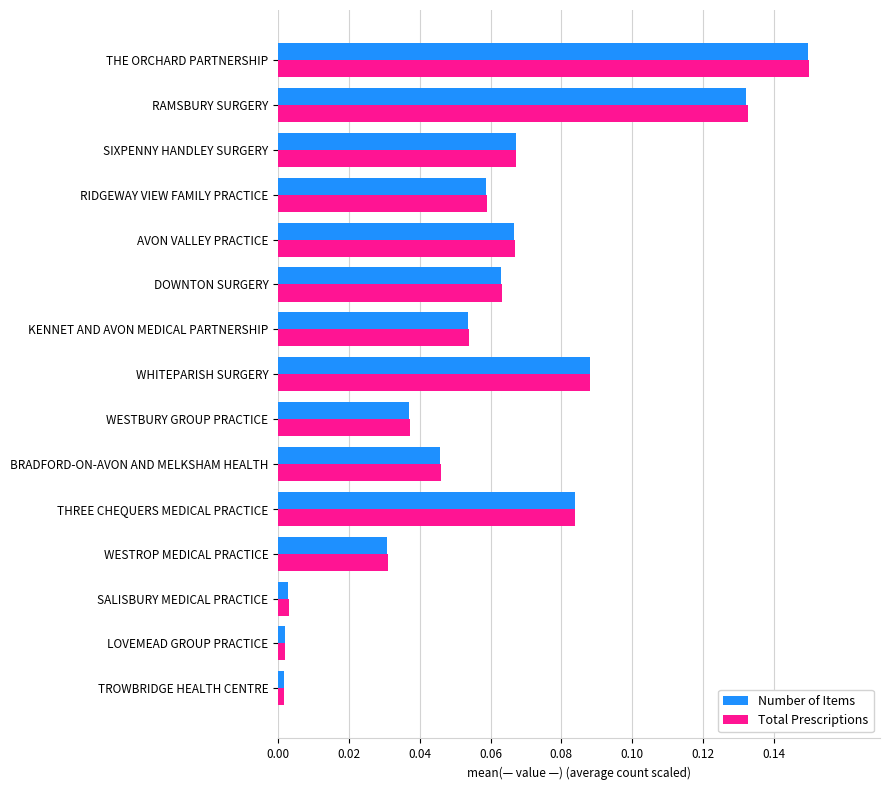

At which label does Number of Items reach its peak?

THE ORCHARD PARTNERSHIP